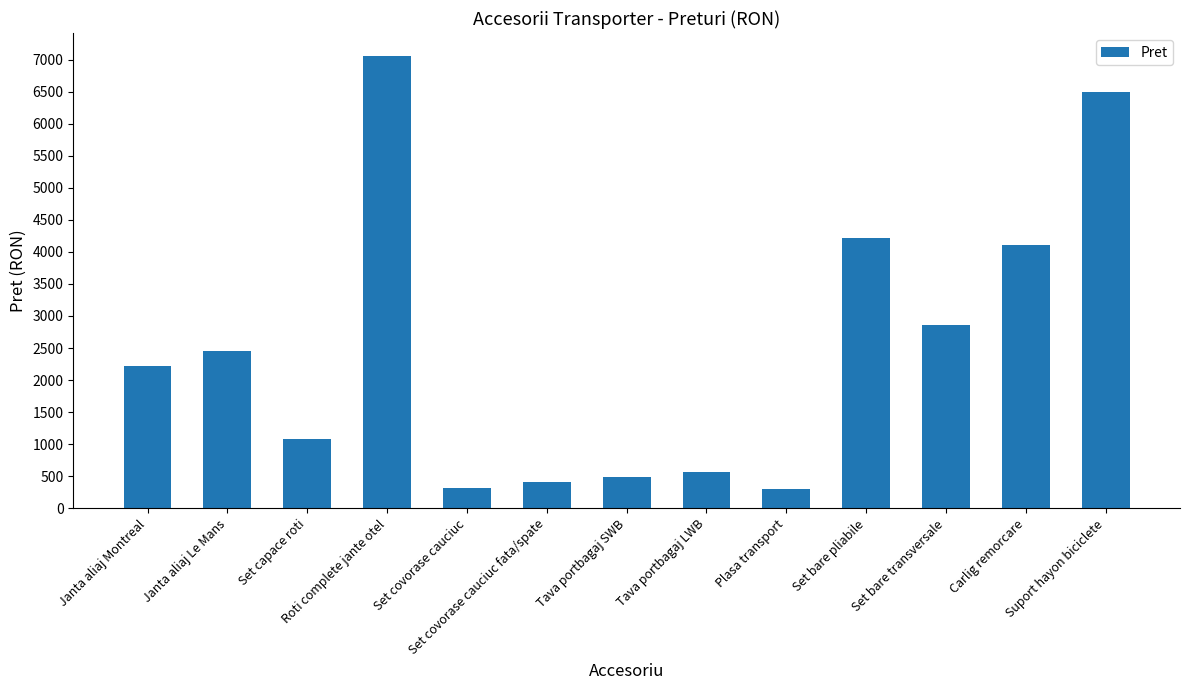

Is it true that the value at Janta aliaj Montreal is 479.9?

False